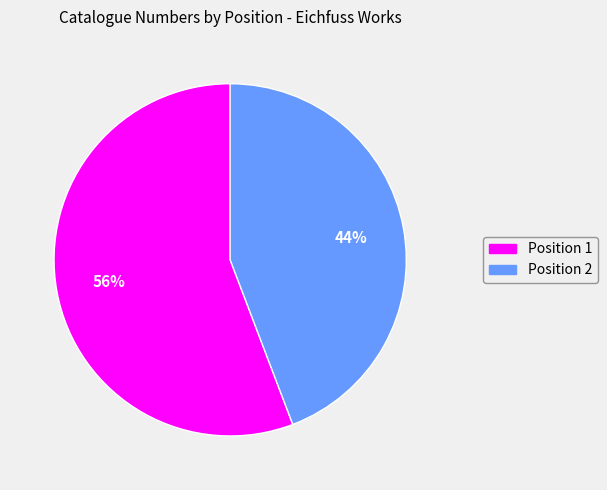

Between Position 2 and Position 1, which is larger?

Position 1